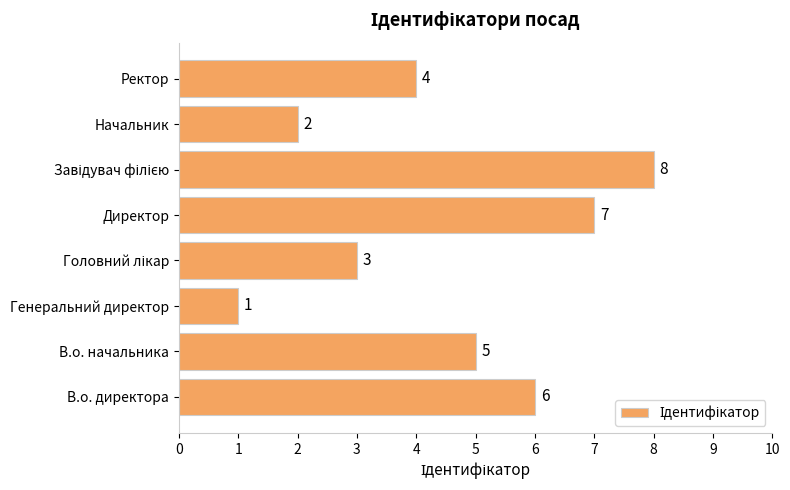

Are the bars grouped side by side (vs. stacked)?

No